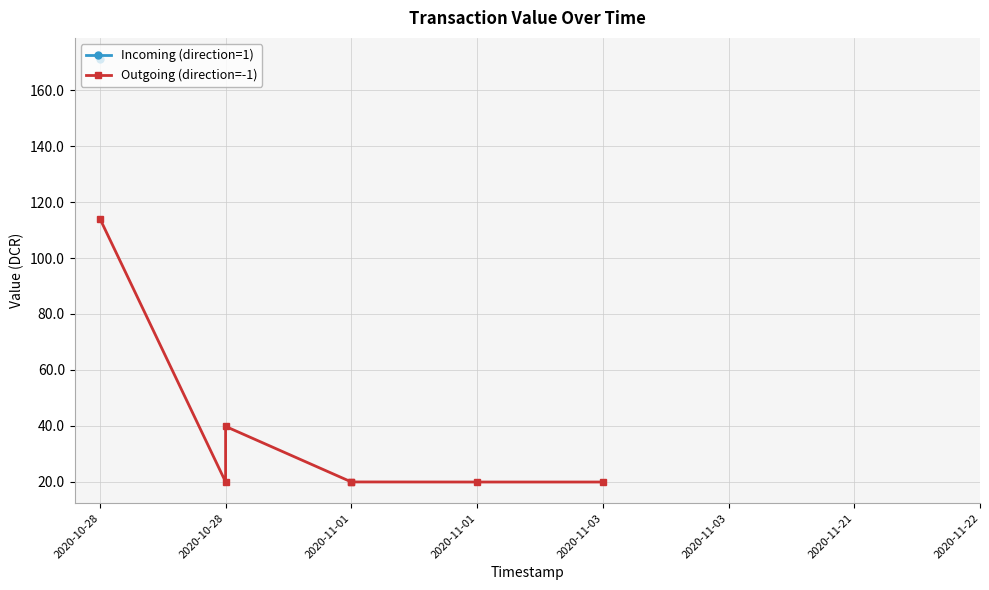

Count the number of categories in the chart.

7